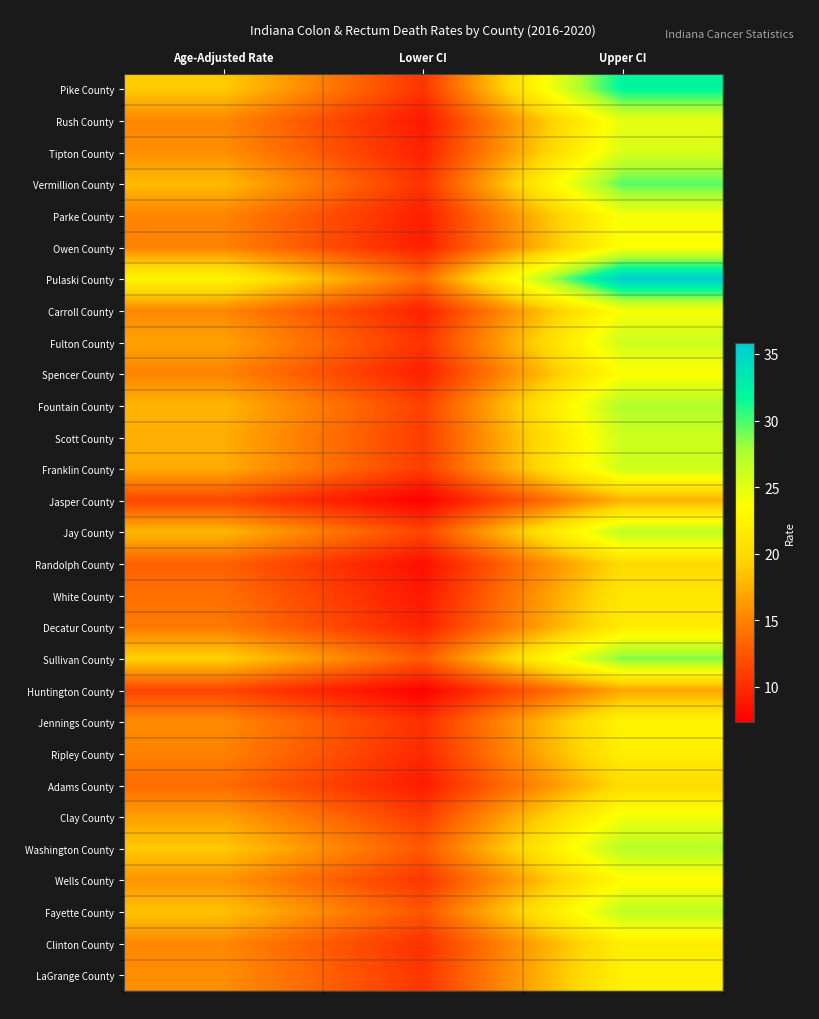

At which category is the sum across all series the highest?

Upper CI